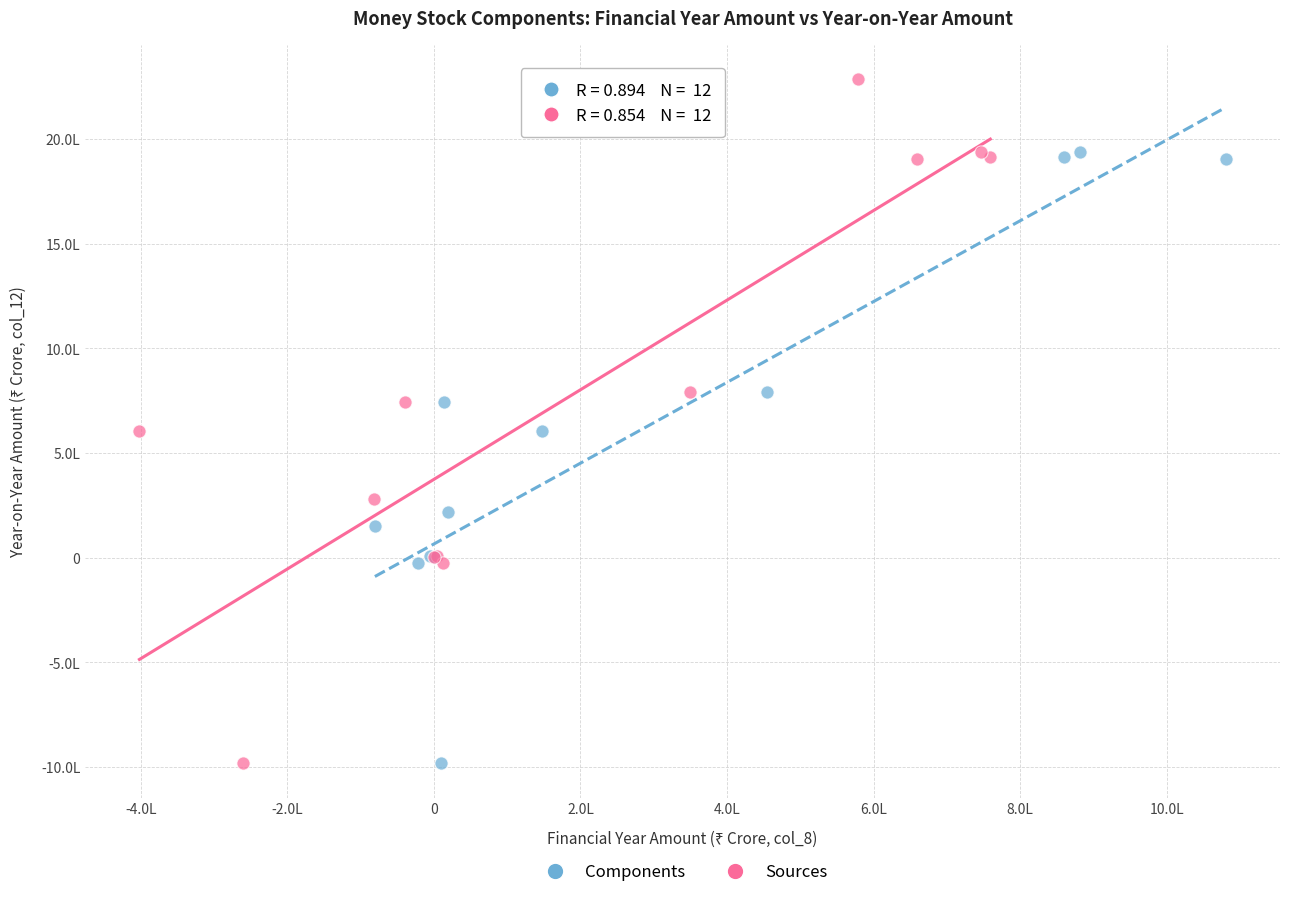

What are all the series names shown in the legend?

Components, Sources